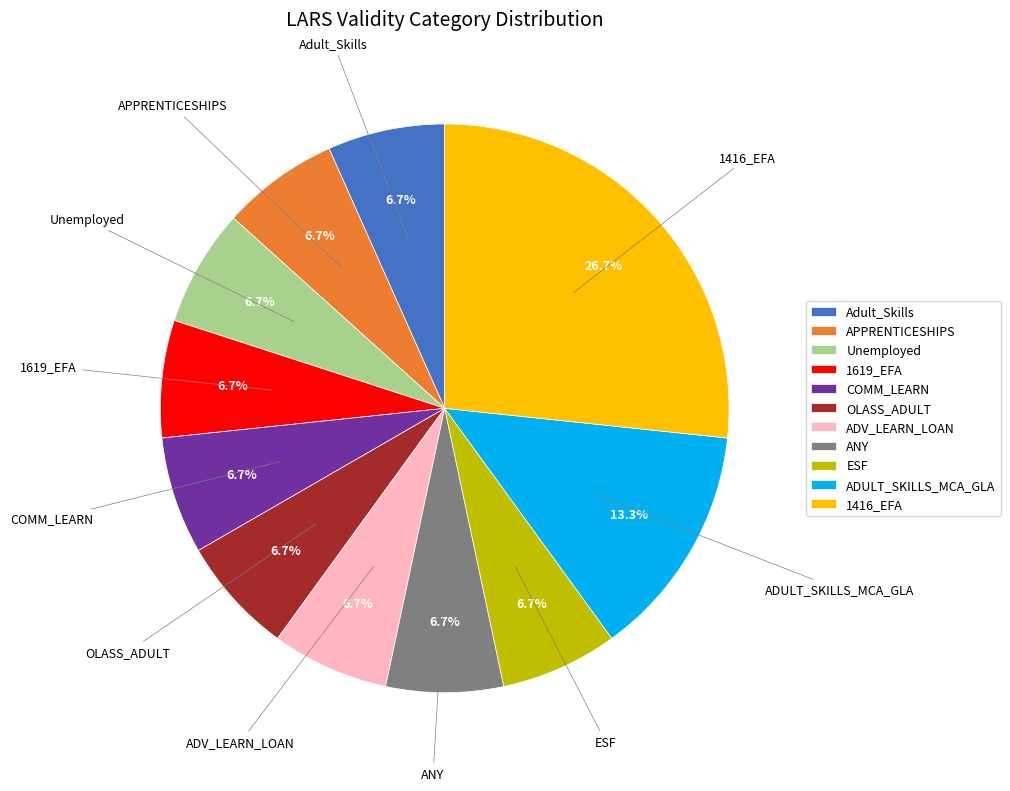

Is there any slice that represents more than half of the pie?

No